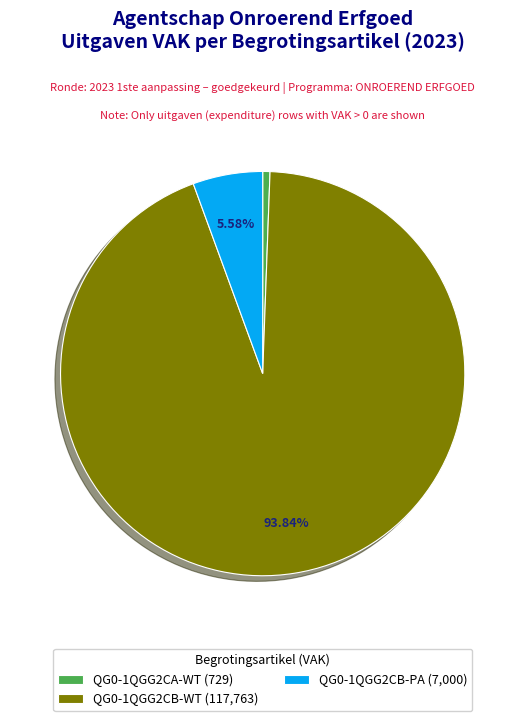

To the nearest percent, what portion does QG0-1QGG2CB-PA represent?

6%